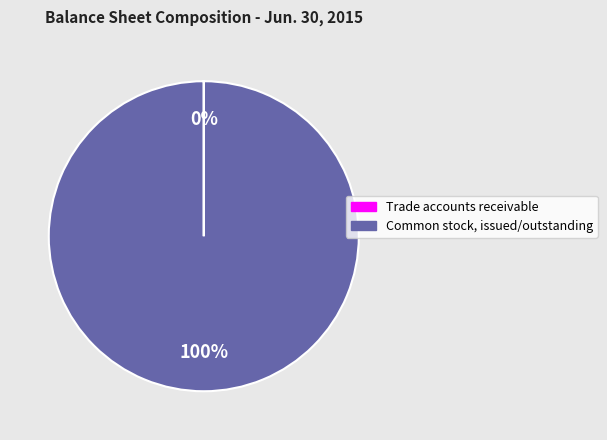

What is the largest slice in the pie chart?

Common stock, issued/outstanding